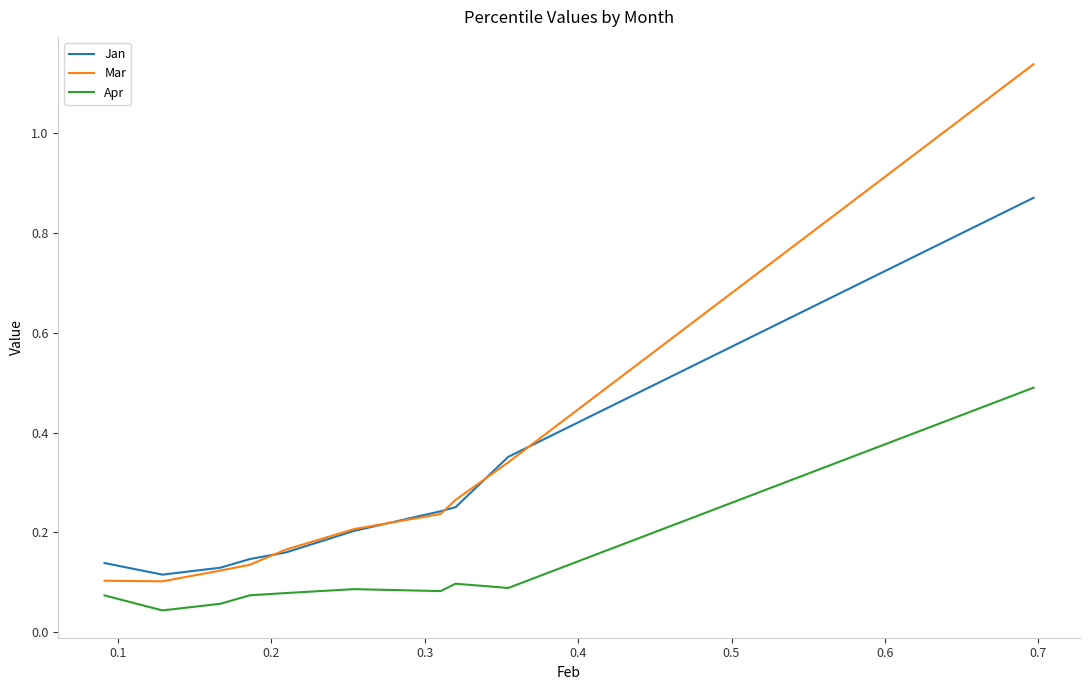

What is the highest value of the Apr series?

0.5